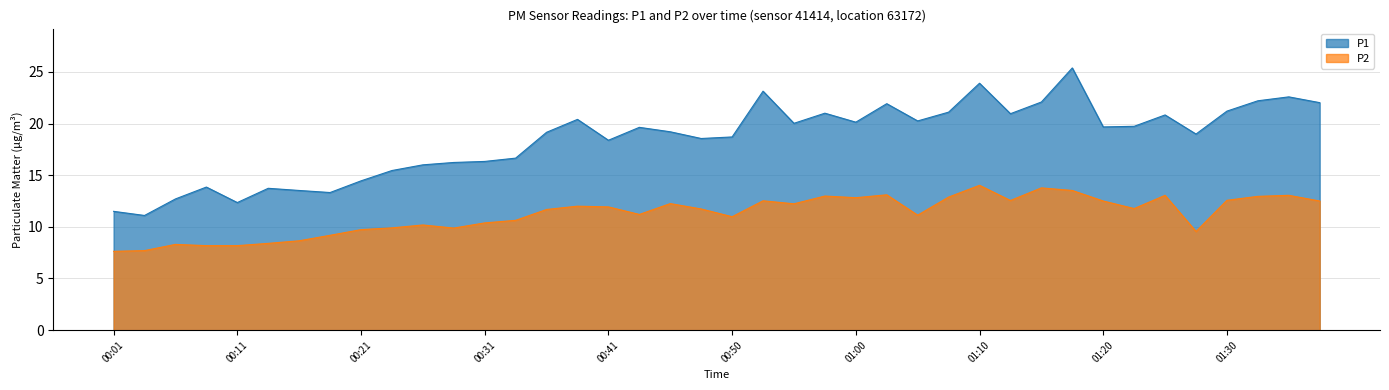

Where does the P2 series first go above 11?

00:36